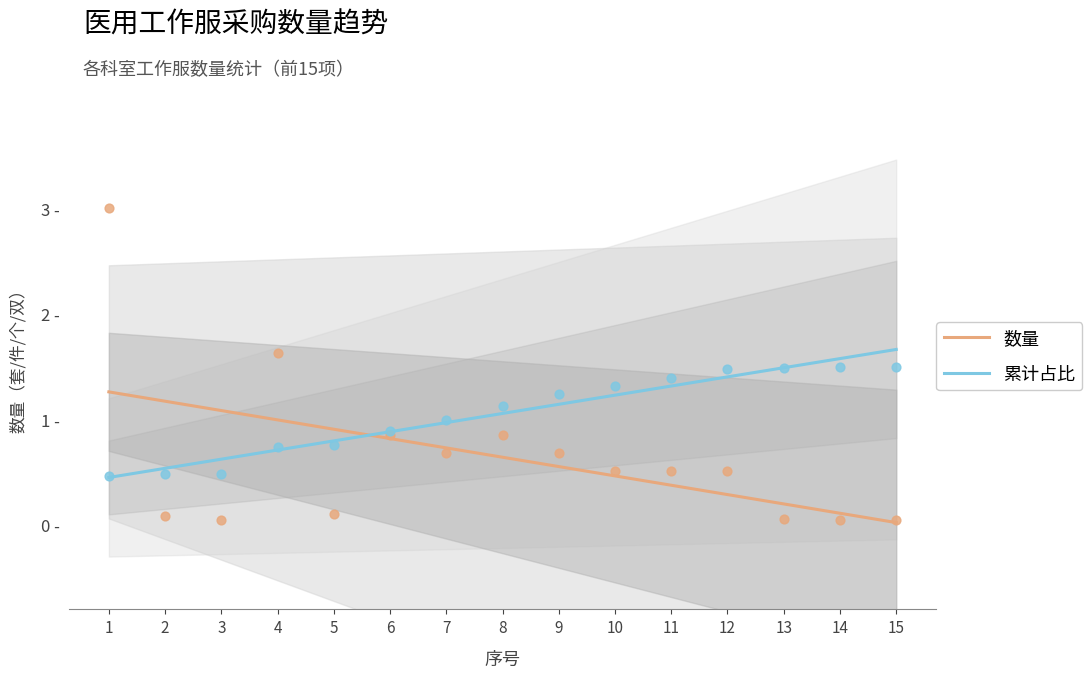

What are all the series names shown in the legend?

数量, 累计占比